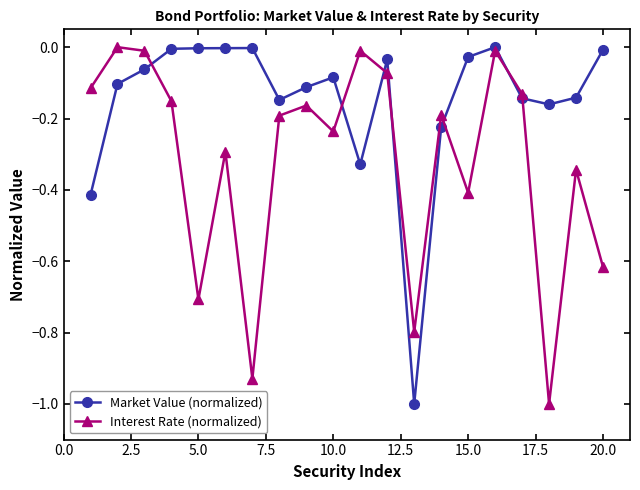

Does the chart have visible grid lines?

No